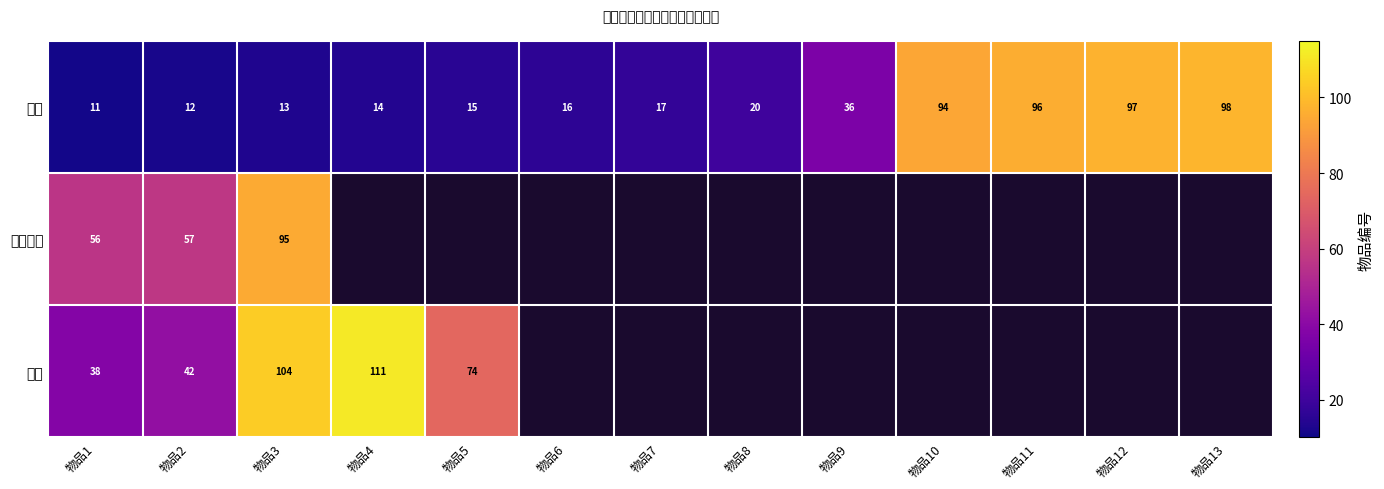

Is the value of 其他 at 物品5 greater than the value of 文房用品 at 物品3?

No